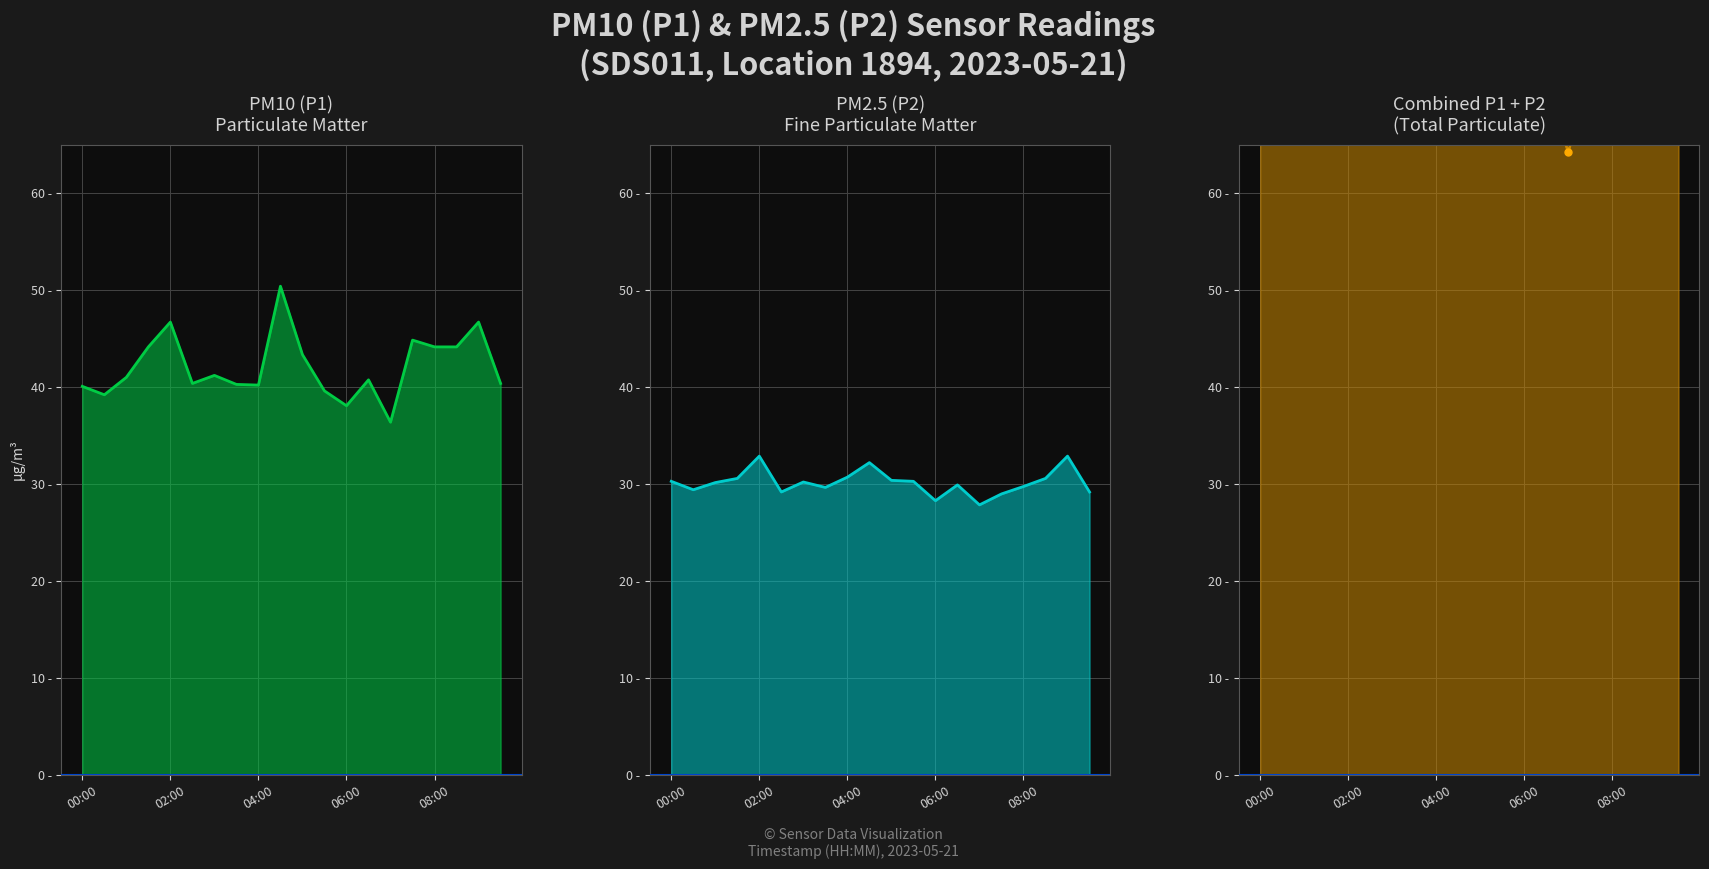

True or false: P1+P2 points and P1 intersect in this chart.

False